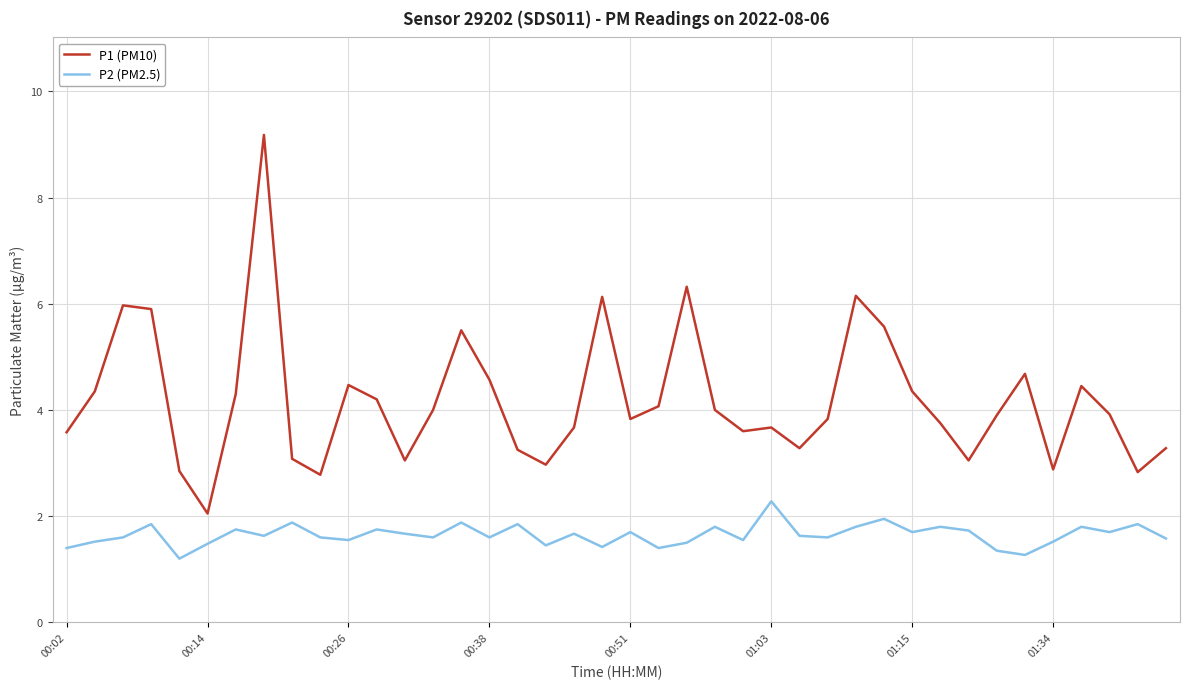

What is the difference between the maximum and minimum values in the P2 (PM2.5) series?

1.1